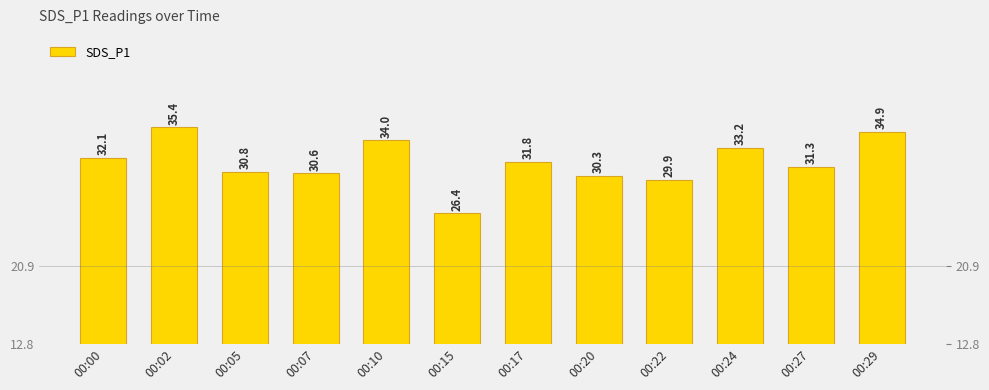

How many bars are there in total?

12